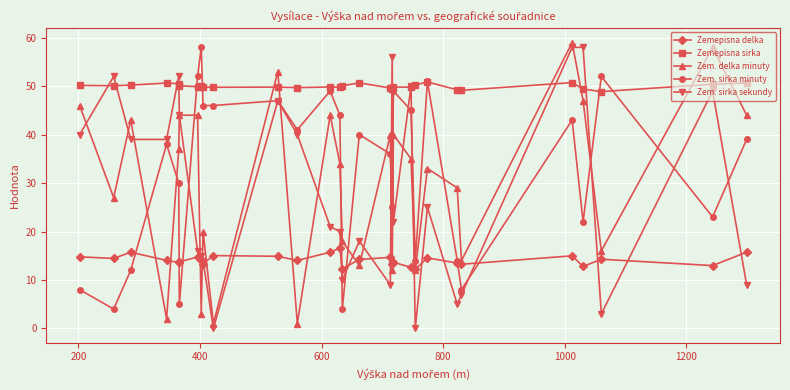

What is the lowest value of the Zem. sirka minuty series?

4.0